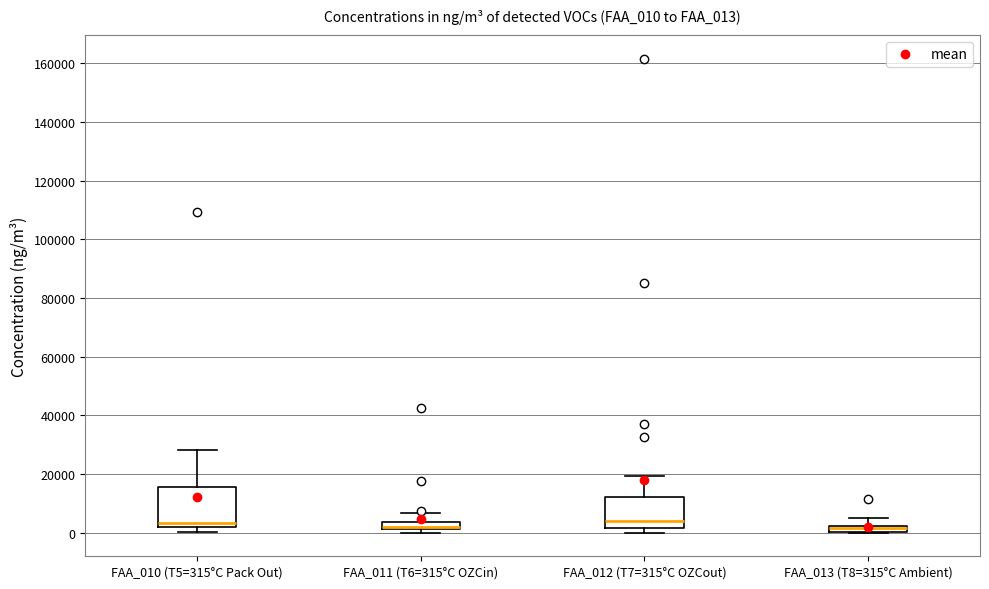

Where is the upper edge of the box for FAA_013 (T8=315°C Ambient) on the y-axis? The values are not printed on the chart, so give them approximately, as read against the axis.

2000